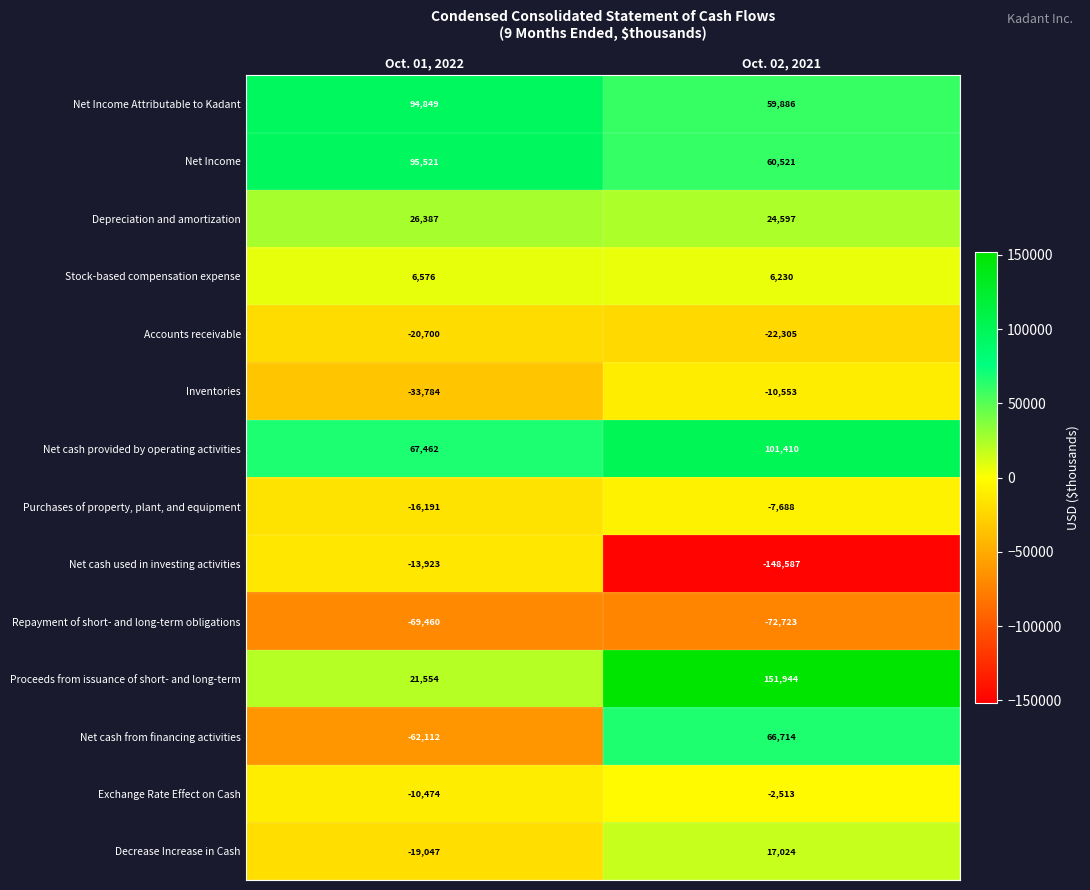

Reading left to right, list all the values displayed in this chart.

Net Income Attributable to Kadant: 94849	59886
Net Income: 95521	60521
Depreciation and amortization: 26387	24597
Stock-based compensation expense: 6576	6230
Accounts receivable: -20700	-22305
Inventories: -33784	-10553
Net cash provided by operating activities: 67462	101410
Purchases of property, plant, and equipment: -16191	-7688
Net cash used in investing activities: -13923	-148587
Repayment of short- and long-term obligations: -69460	-72723
Proceeds from issuance of short- and long-term: 21554	151944
Net cash from financing activities: -62112	66714
Exchange Rate Effect on Cash: -10474	-2513
Decrease Increase in Cash: -19047	17024